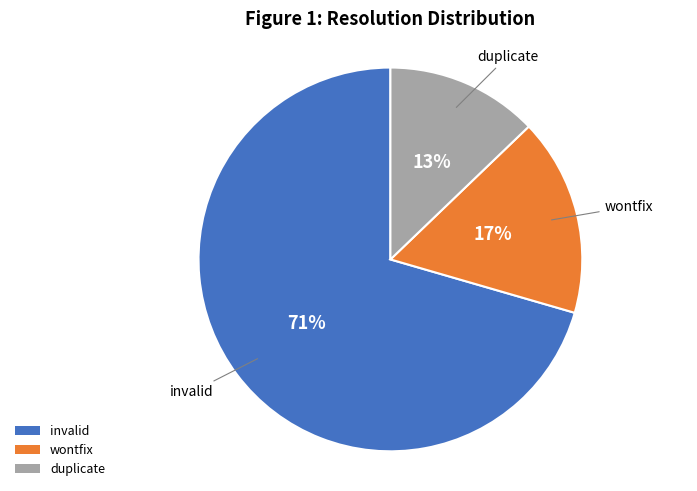

To the nearest percent, what is the average slice percentage?

33%